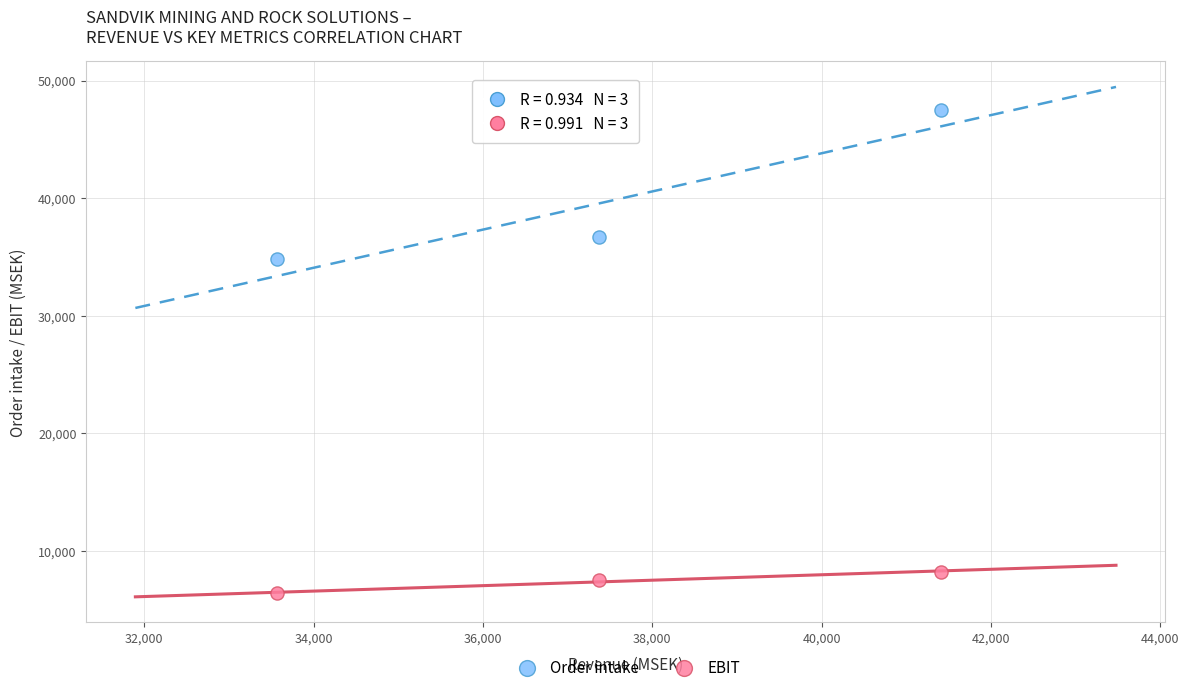

Which series contains the highest Y value?

Order intake